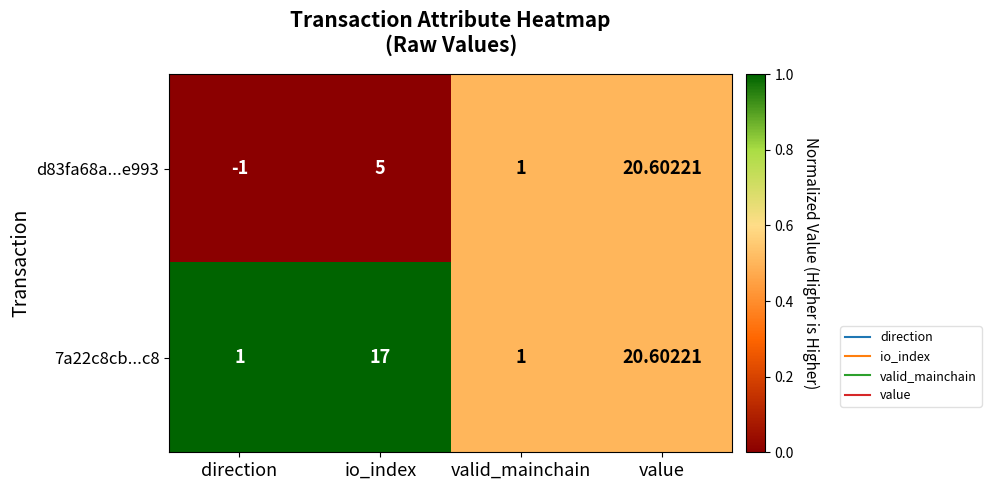

List the labels in order of d83fa68a...e993 value, smallest first.

direction, valid_mainchain, io_index, value